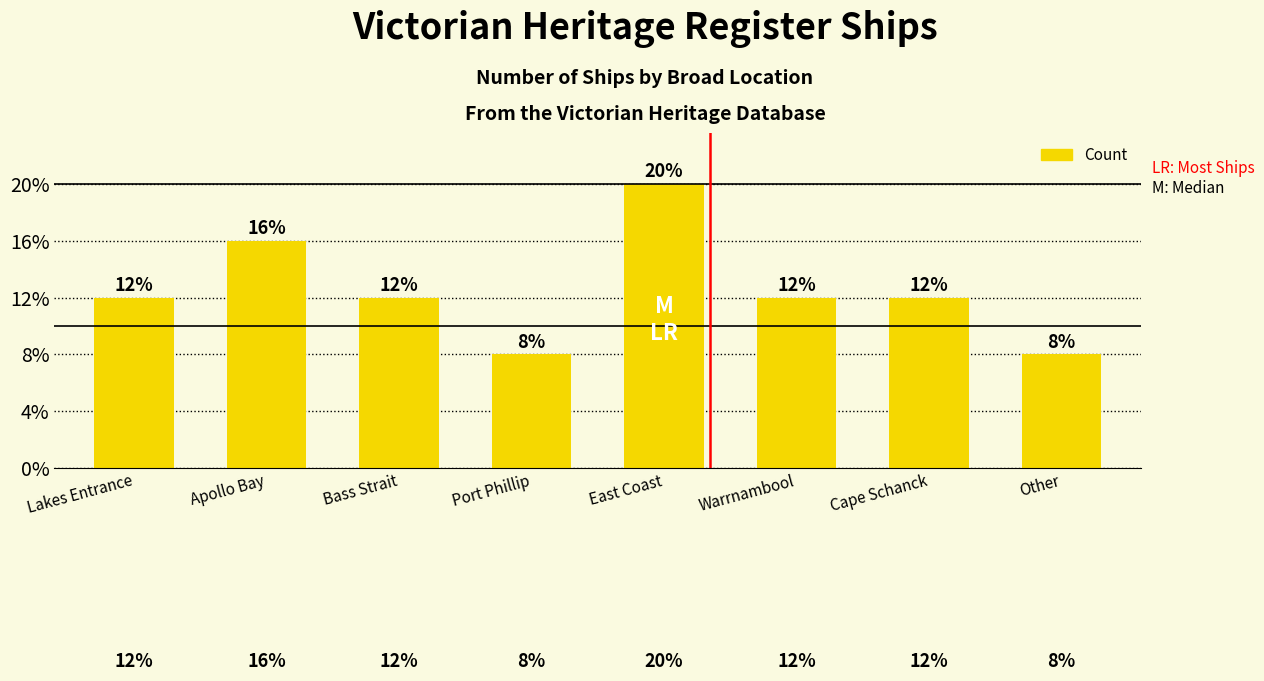

Which label corresponds to the smallest value in the chart?

Port Phillip